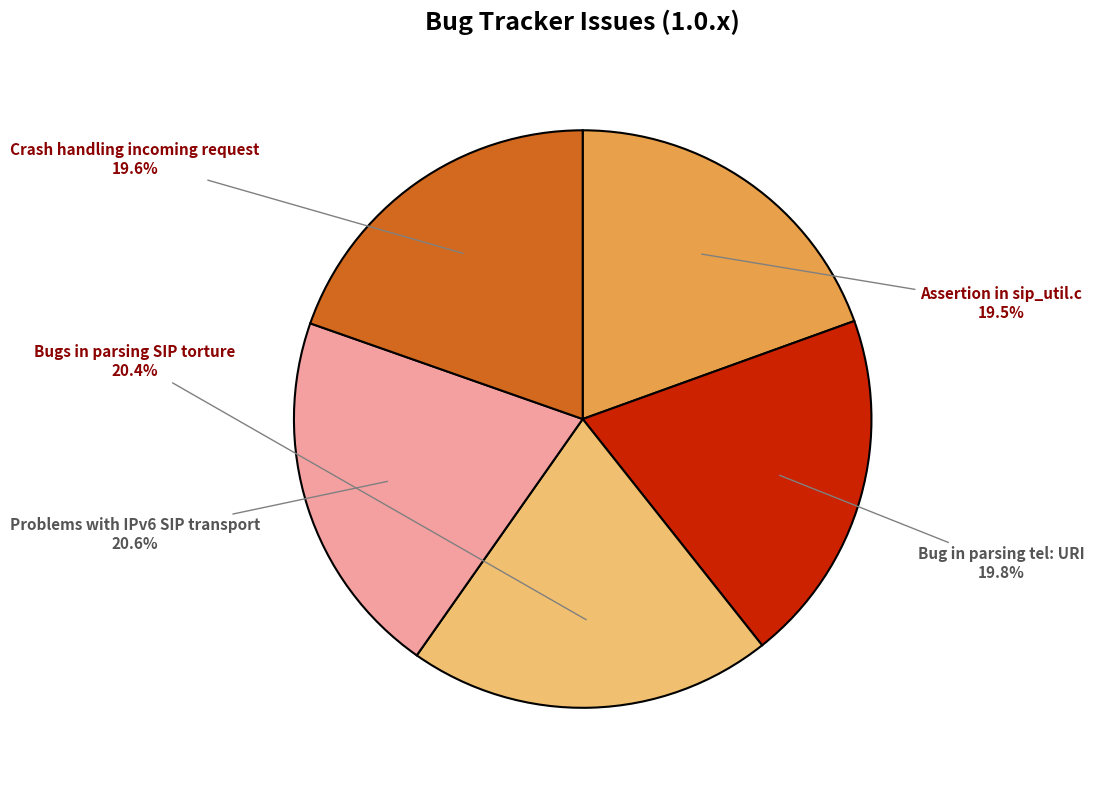

How much of the chart is everything except Bugs in parsing SIP torture?

79.6%